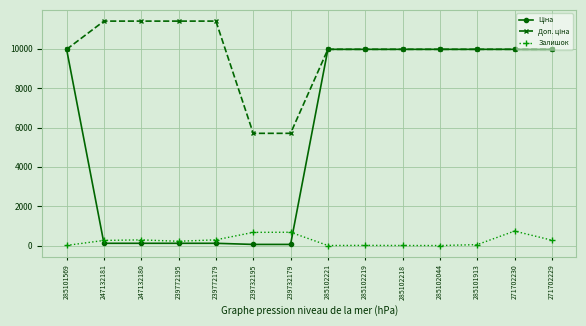

What is the maximum value shown in the chart?

11410.0